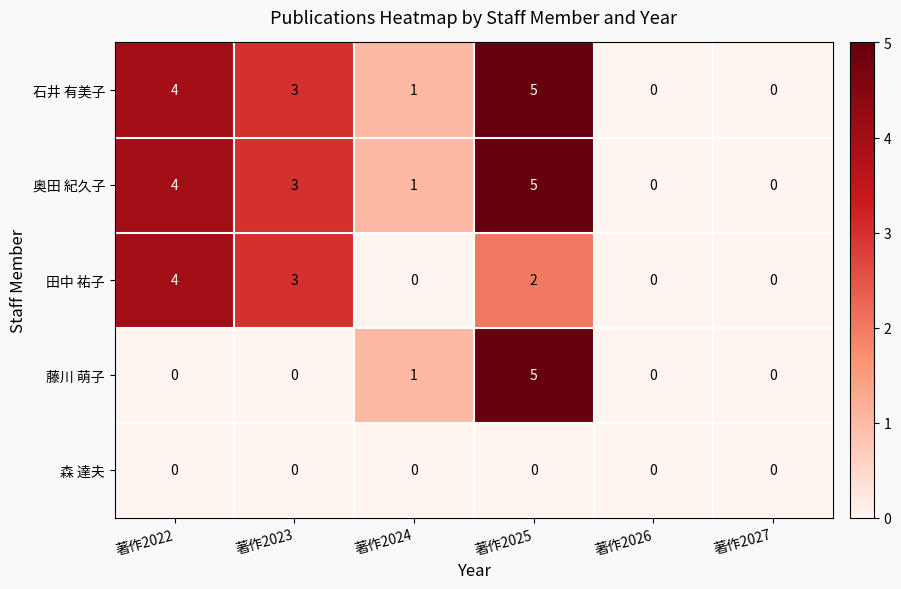

Reading left to right, transcribe all the data shown in this chart.

石井 有美子: 著作2022=4	著作2023=3	著作2024=1	著作2025=5	著作2026=0	著作2027=0
奥田 紀久子: 著作2022=4	著作2023=3	著作2024=1	著作2025=5	著作2026=0	著作2027=0
田中 祐子: 著作2022=4	著作2023=3	著作2024=0	著作2025=2	著作2026=0	著作2027=0
藤川 萌子: 著作2022=0	著作2023=0	著作2024=1	著作2025=5	著作2026=0	著作2027=0
森 達夫: 著作2022=0	著作2023=0	著作2024=0	著作2025=0	著作2026=0	著作2027=0